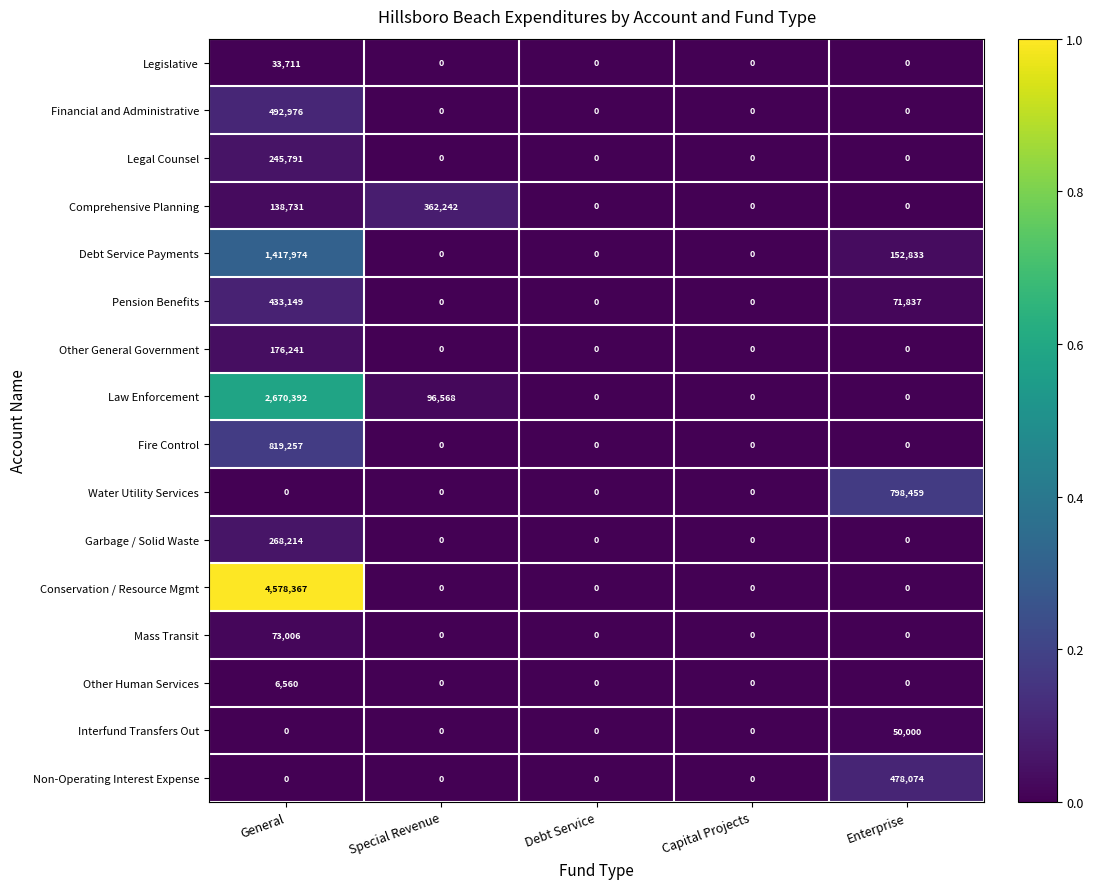

How many values in Water Utility Services are above zero?

1